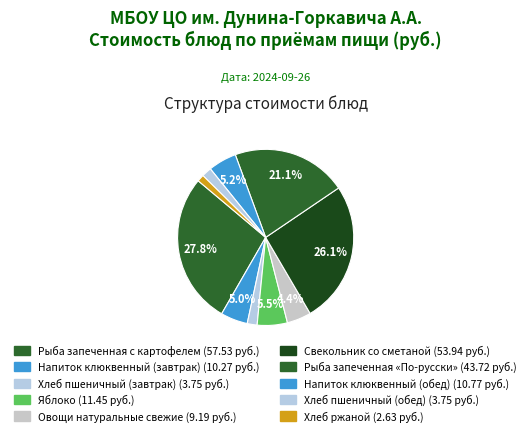

To the nearest percent, what percentage of the pie is Хлеб пшеничный (обед)?

2%